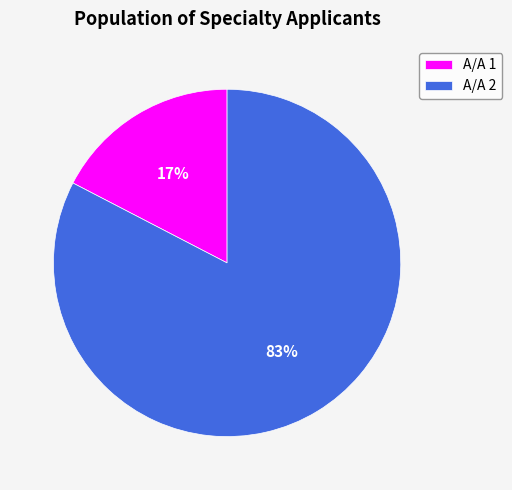

Between A/A 2 and A/A 1, which is larger?

A/A 2